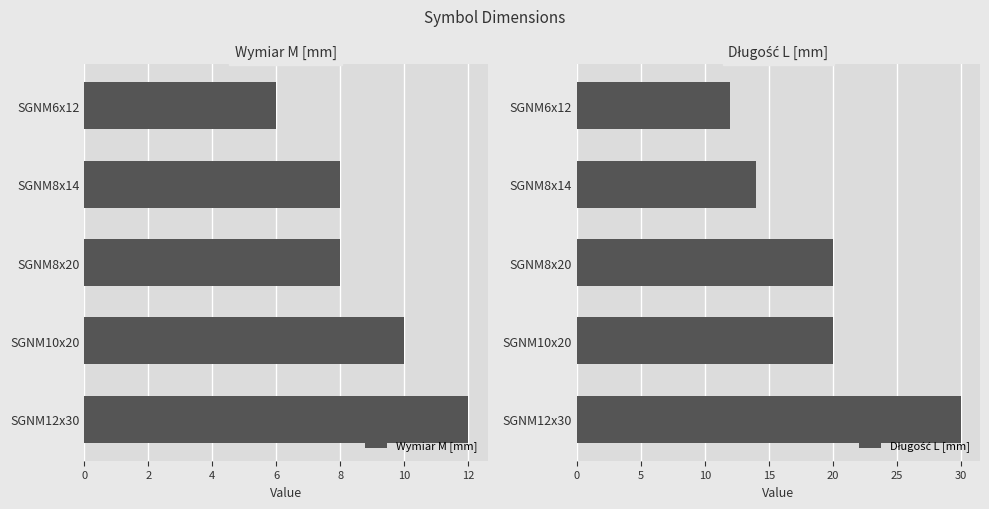

What is the sum of all Wymiar M [mm] values?

44